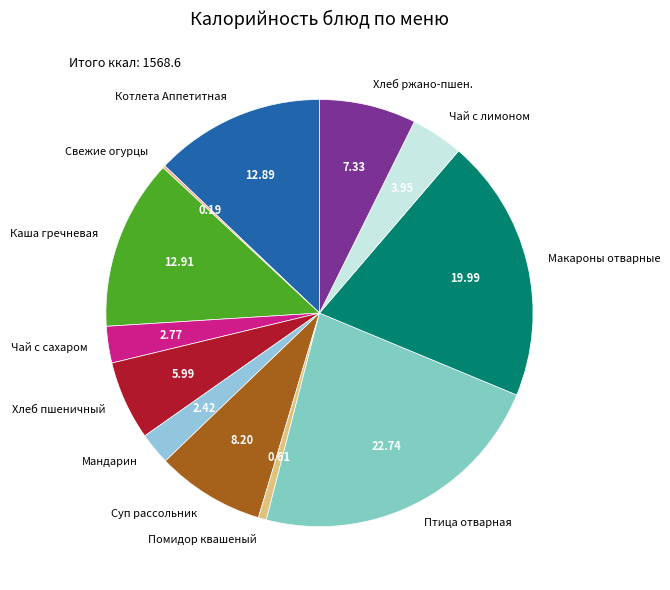

Is the sum of Хлеб пшеничный and Птица отварная greater than half?

No